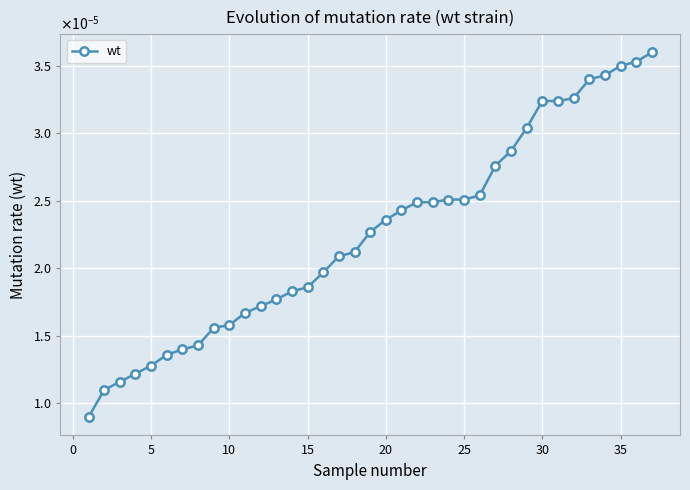

Does the chart display data point markers on the line(s)?

Yes